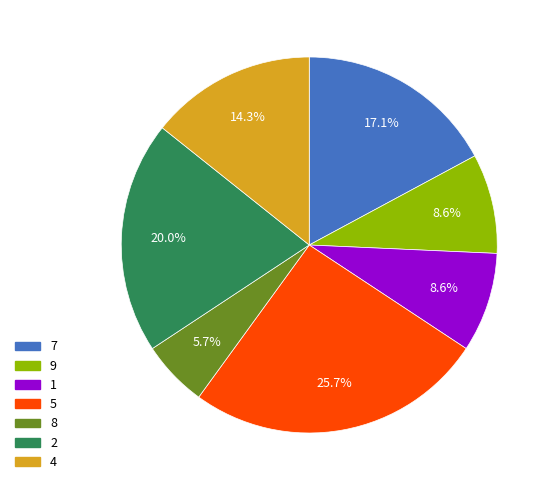

How many slices are in this pie chart?

7